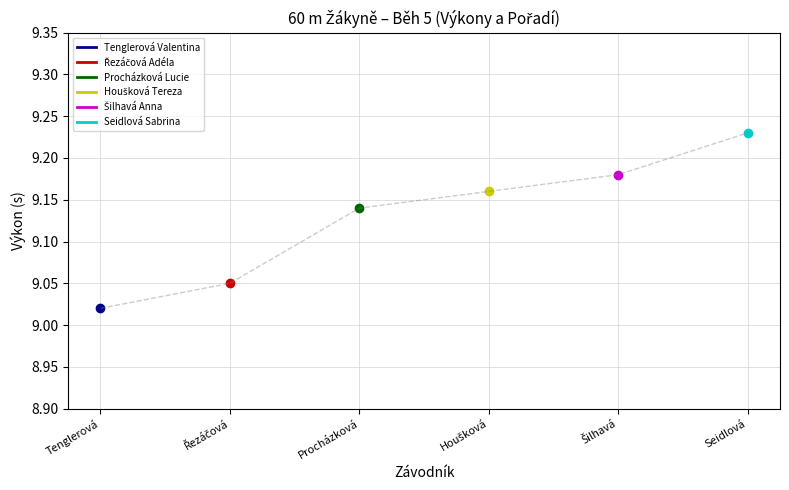

What position from the right is Seidlová?

1